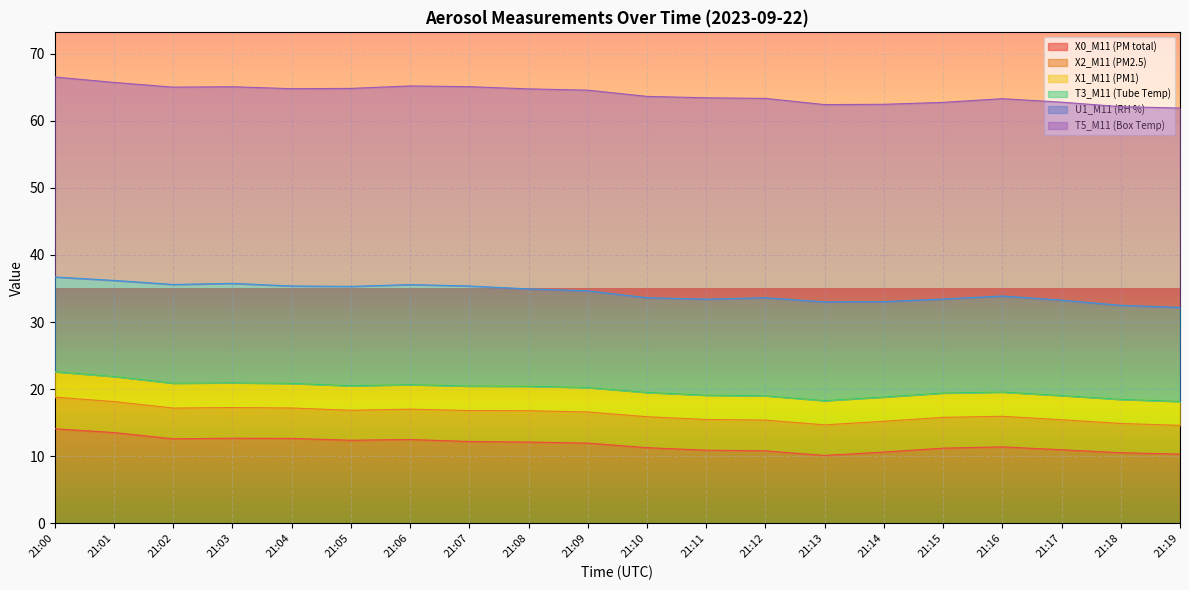

Where is the first local minimum for X1_M11 (PM1)?

21:13